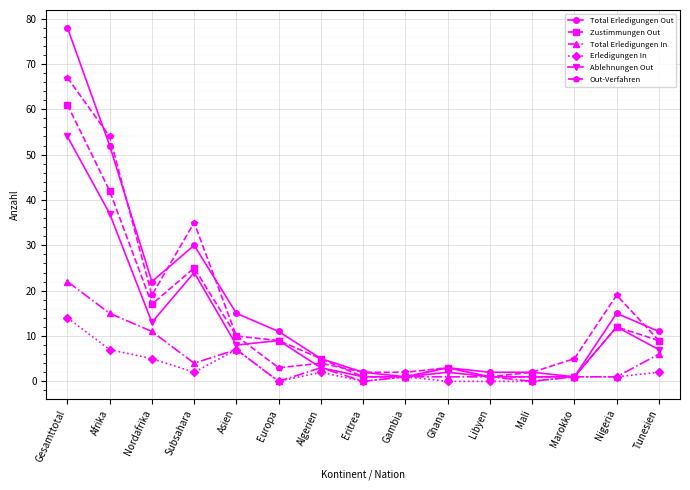

Does the chart have visible grid lines?

Yes